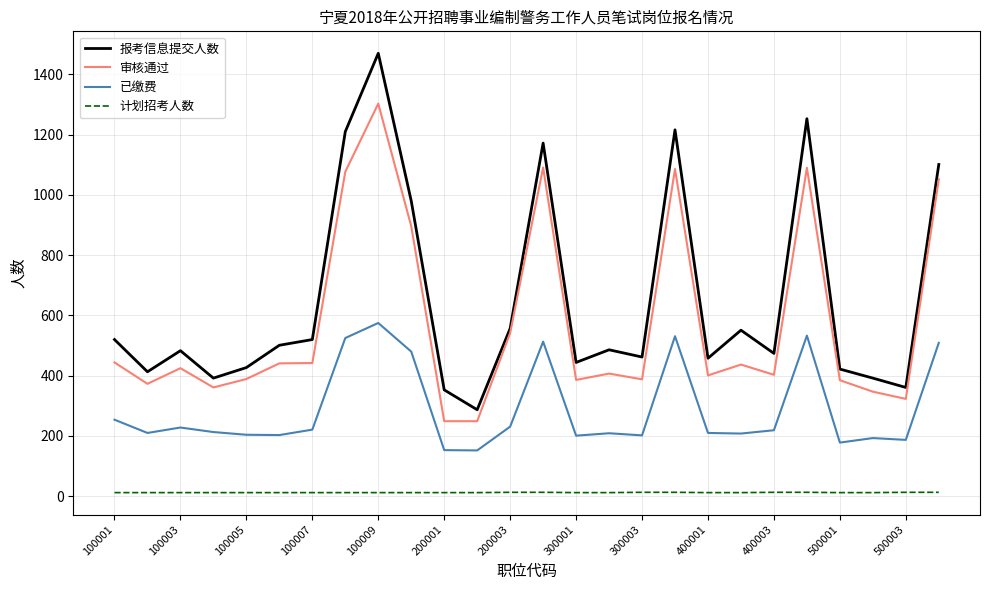

True or false: 审核通过 has more than 1 points higher than both neighbors.

True